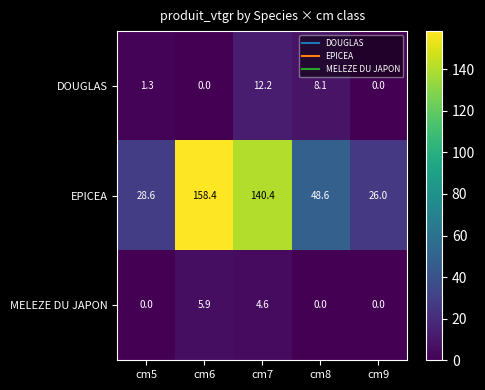

What is the sum of all MELEZE DU JAPON values?

10.5